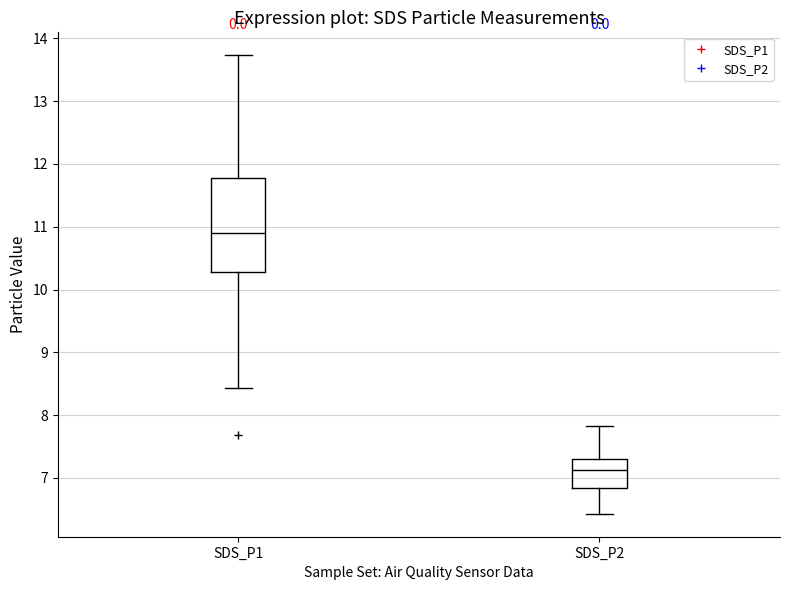

Which box has the highest median line?

SDS_P1